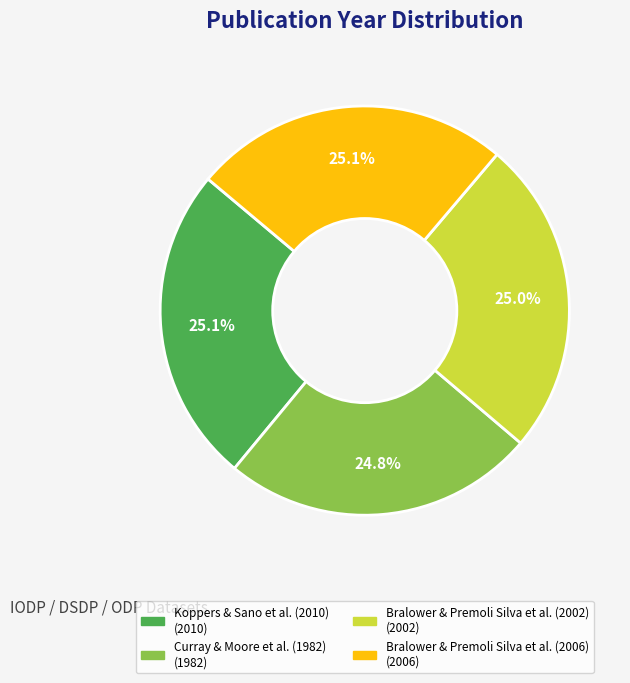

Combined, do Bralower & Premoli Silva et al. (2006) and Koppers & Sano et al. (2010) account for over 50%?

Yes